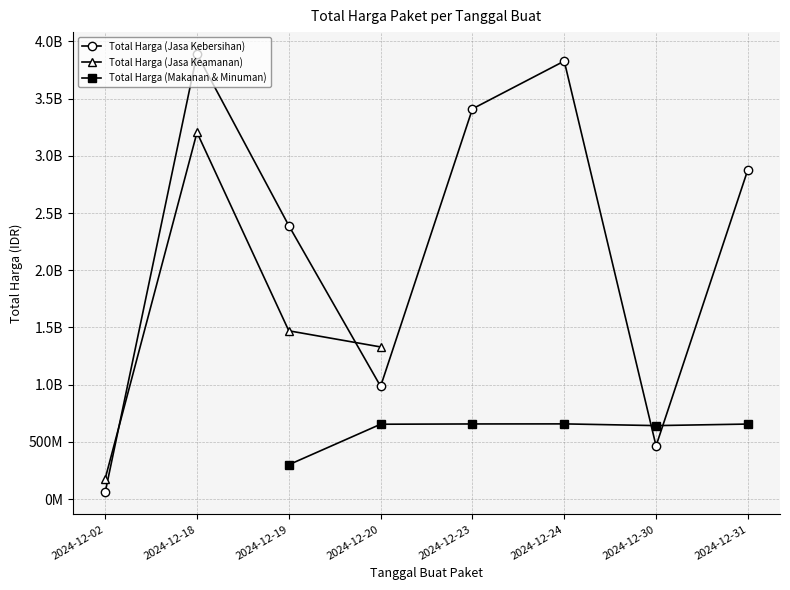

Where does the Total Harga (Makanan & Minuman) series first go above 654000000?

2024-12-23